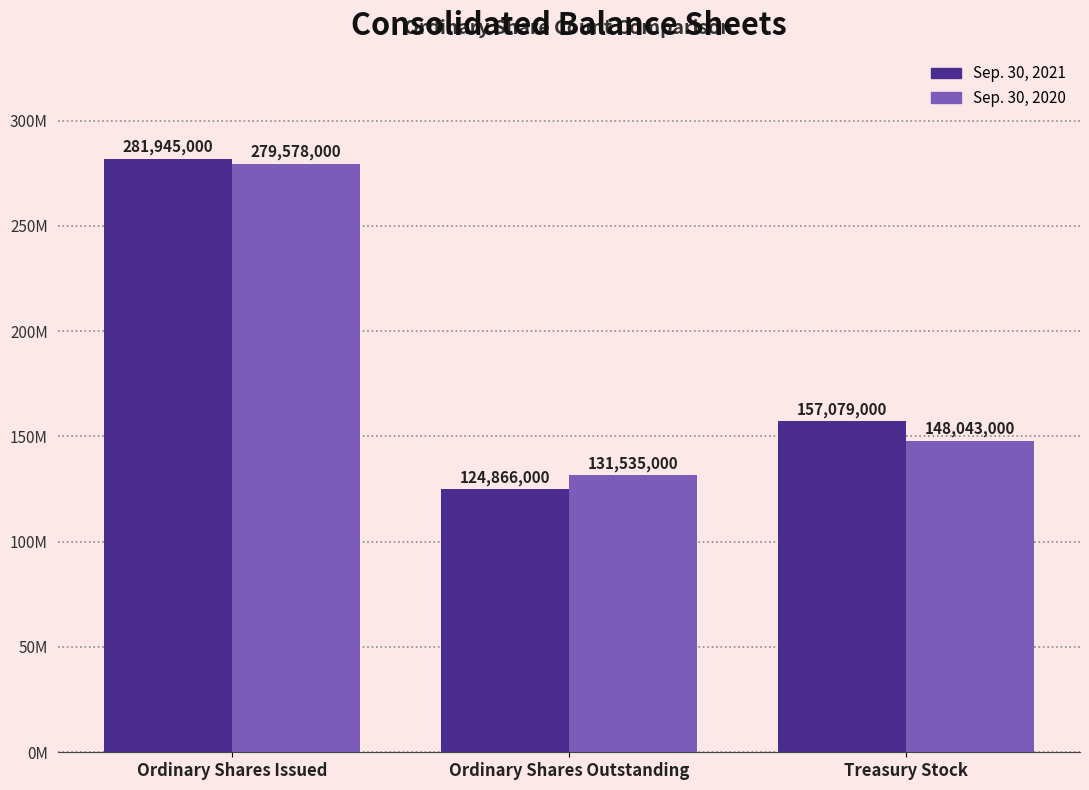

At which label does Sep. 30, 2021 reach its peak?

Ordinary Shares Issued